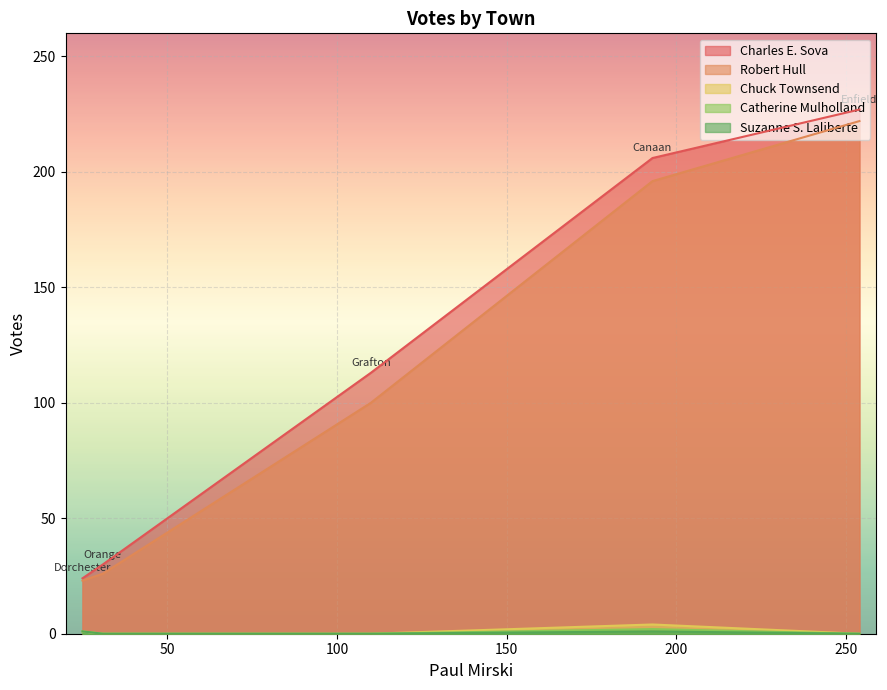

At how many categories does at least one series exceed 161?

2